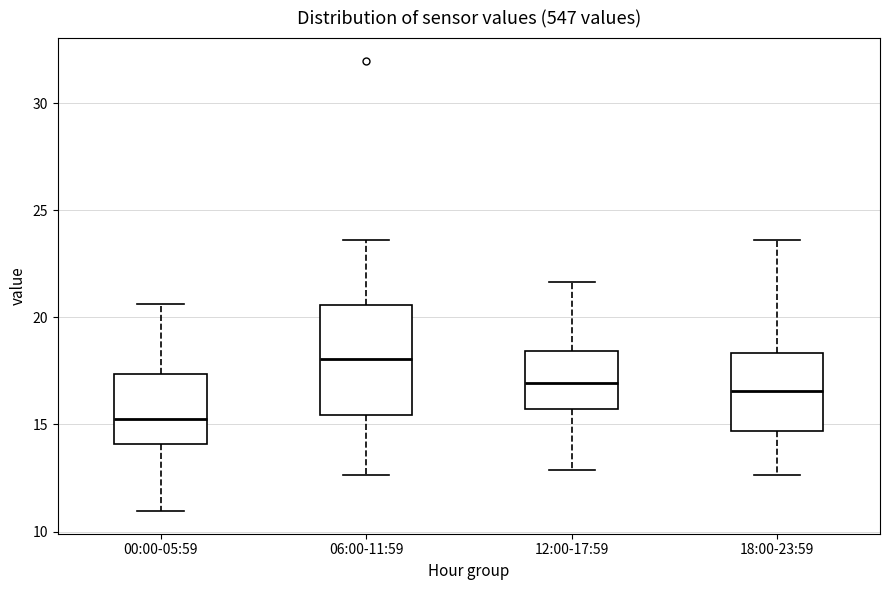

Where does the lower whisker of the box for 18:00-23:59 end on the y-axis? The values are not printed on the chart, so give them approximately, as read against the axis.

12.5